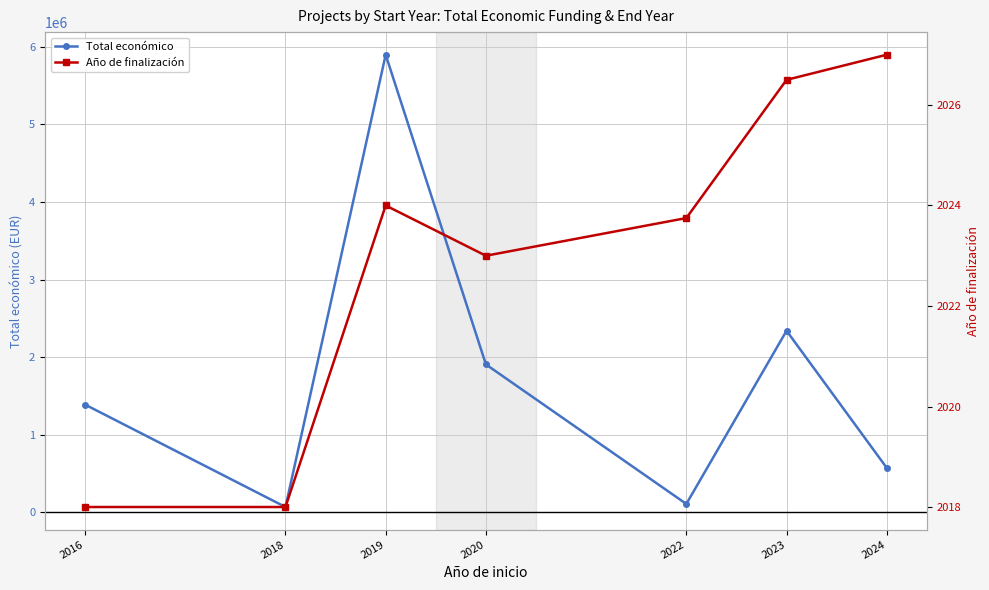

True or false: Total económico has a value of 68803.0 at 2018.

True